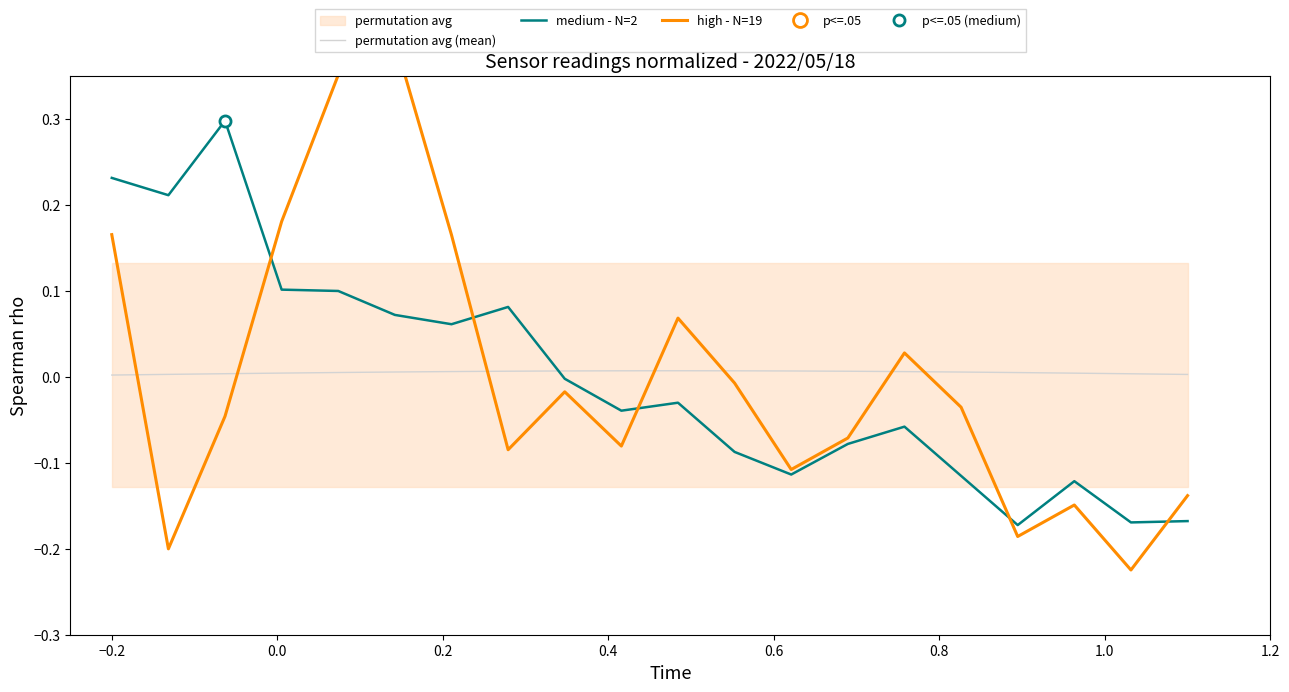

Which series ends up on top after the final intersection of permutation avg (mean) and medium - N=2?

permutation avg (mean)